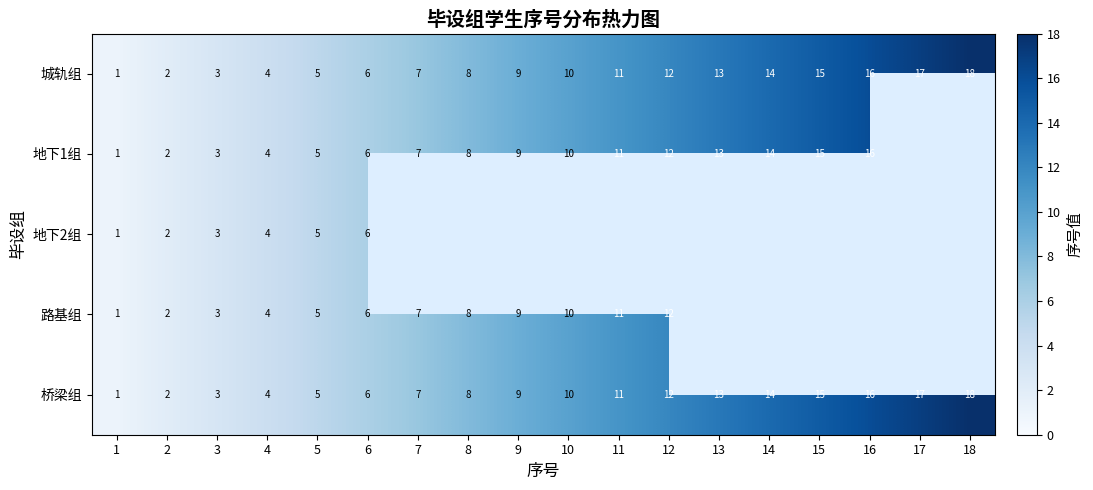

What value does the 城轨组 series have at 17?

17